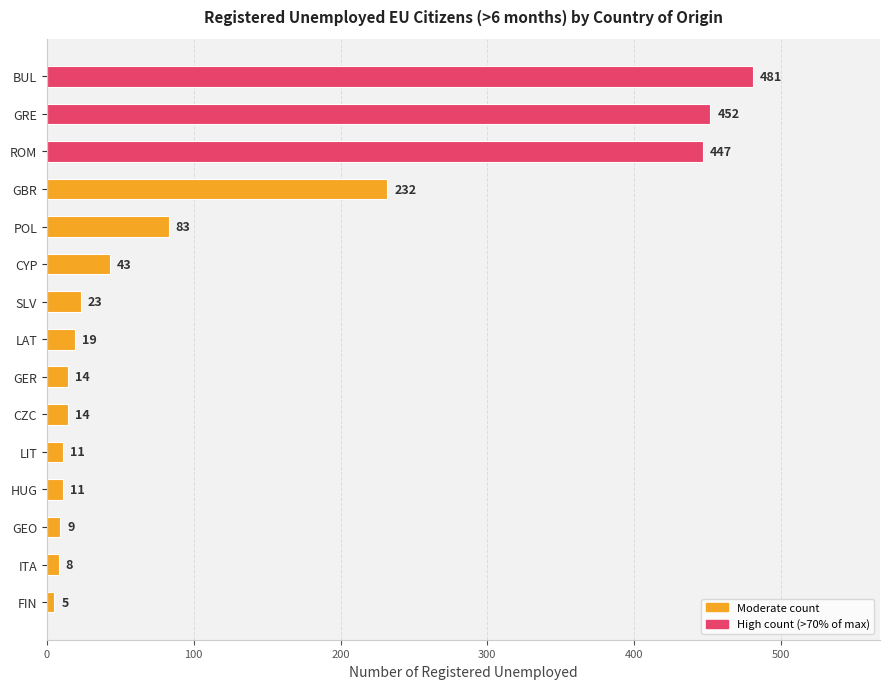

Reading top to bottom, transcribe all the data shown in this chart.

BUL=481	GRE=452	ROM=447	GBR=232	POL=83	CYP=43	SLV=23	LAT=19	GER=14	CZC=14	LIT=11	HUG=11	GEO=9	ITA=8	FIN=5